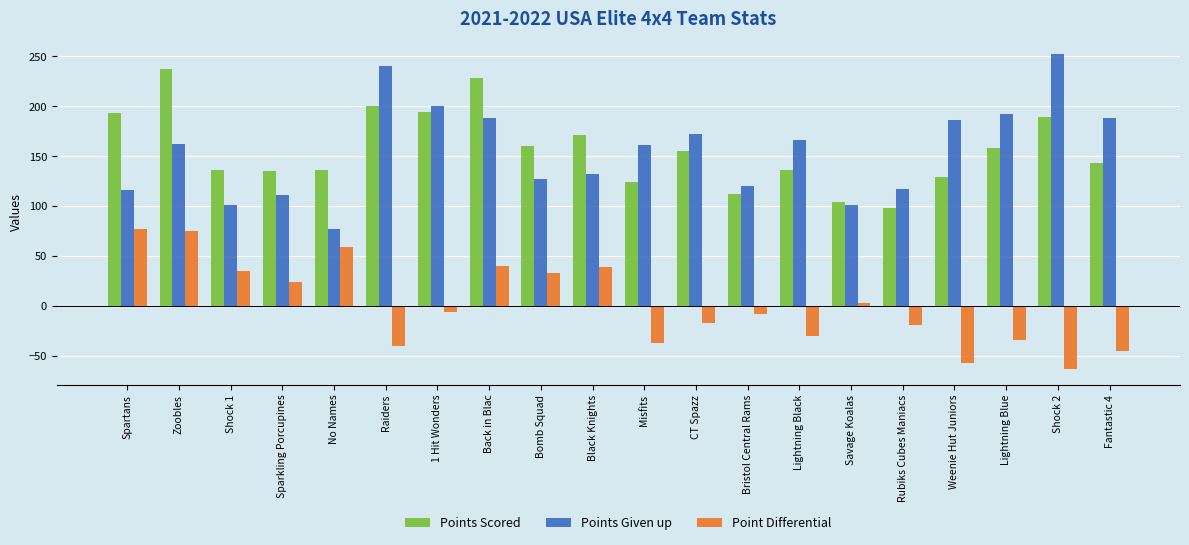

What value does the Points Scored series have at 1 Hit Wonders, to the nearest 50?

200